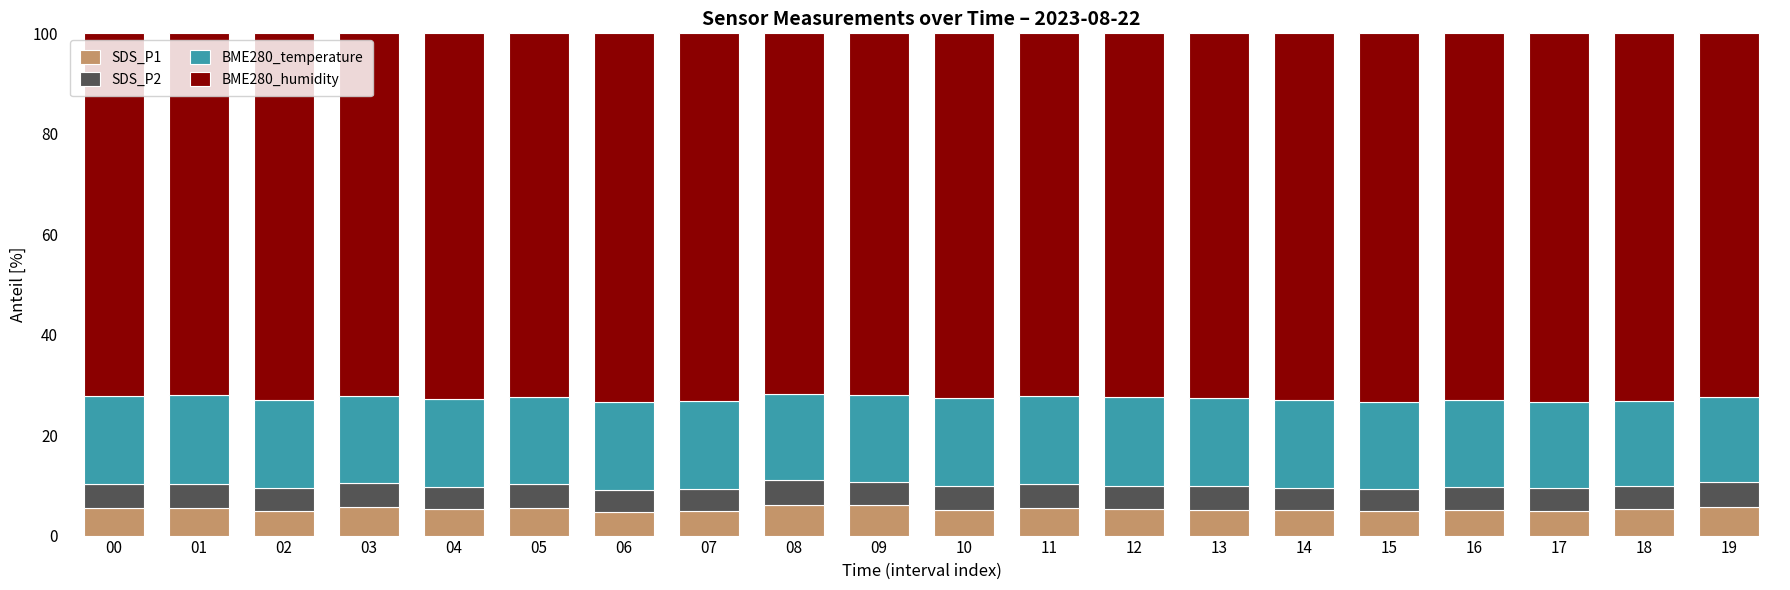

What is the total value across all series at 08?

100.0